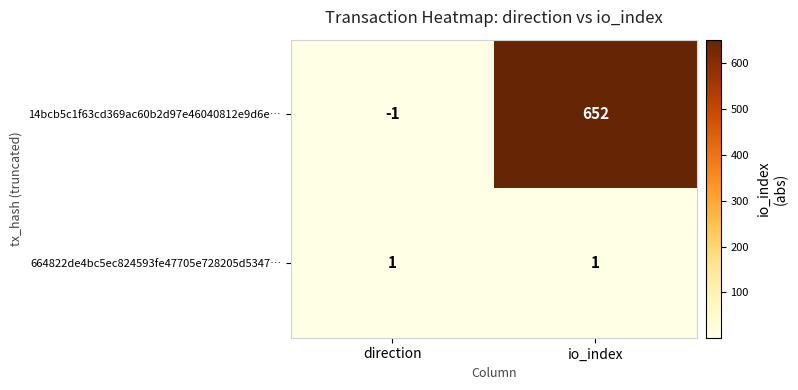

The 664822de4bc5ec824593fe47705e728205d5347… series shows 1 at io_index. True or false?

True